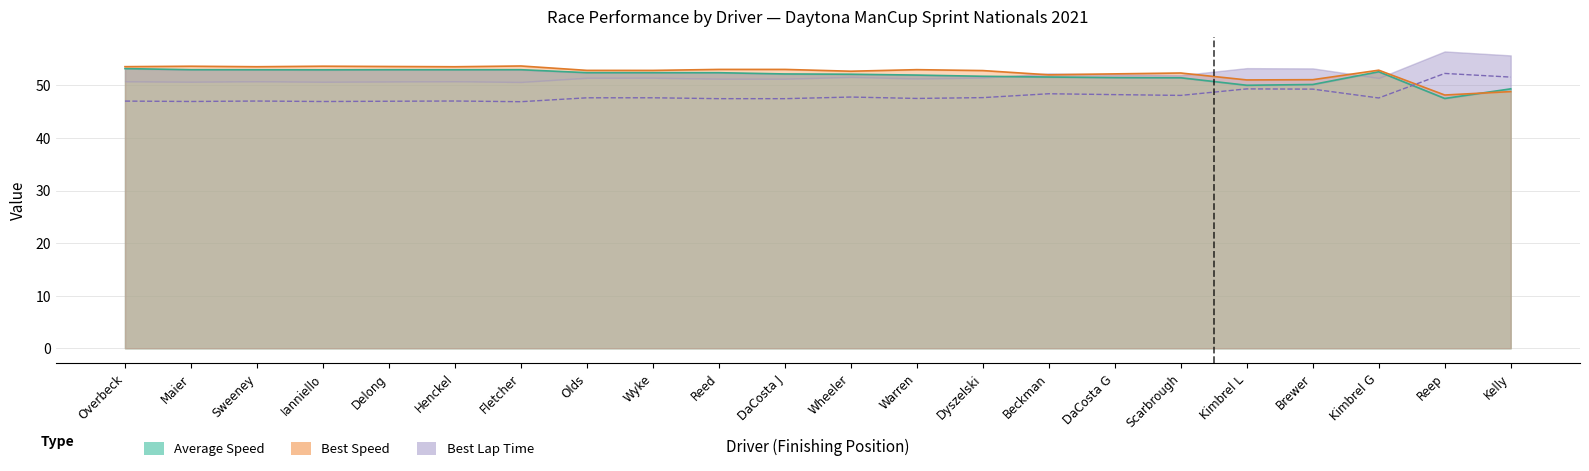

What is the total value across all series at Kimbrel L?

150.5